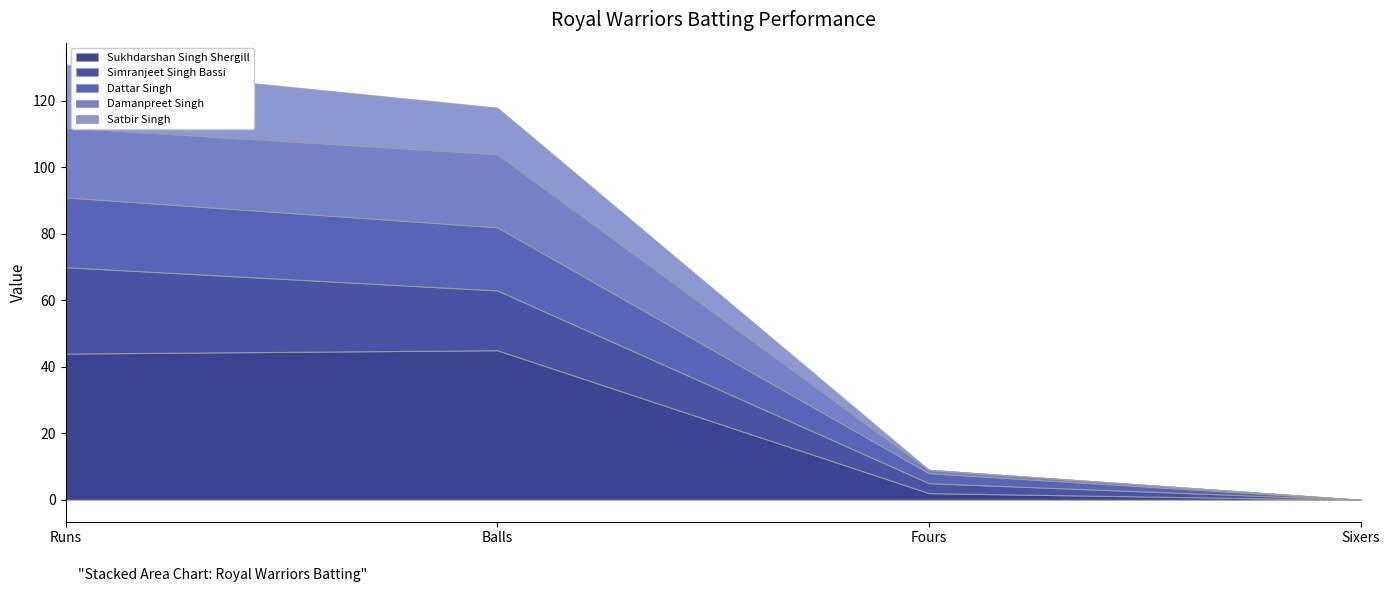

The Satbir Singh series shows 27 at Runs. True or false?

False